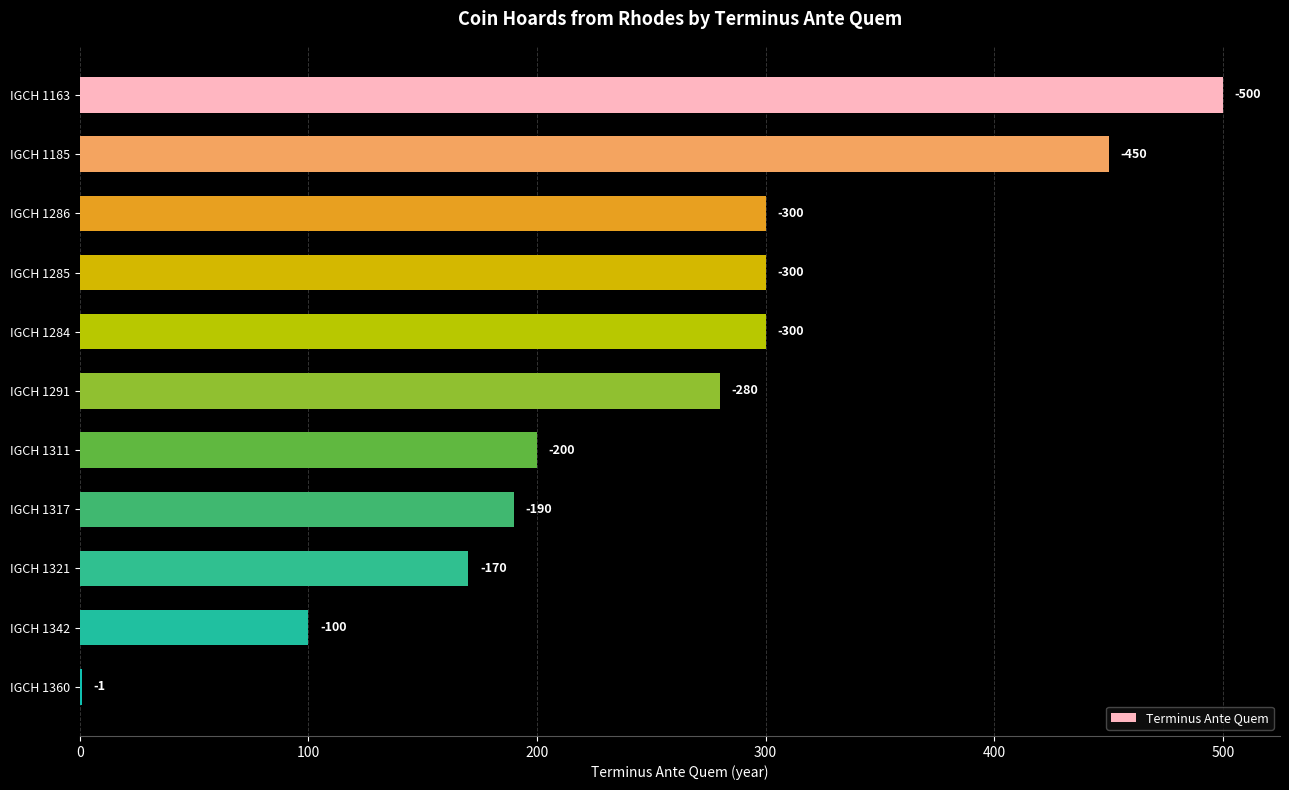

Are the bars horizontal?

Yes